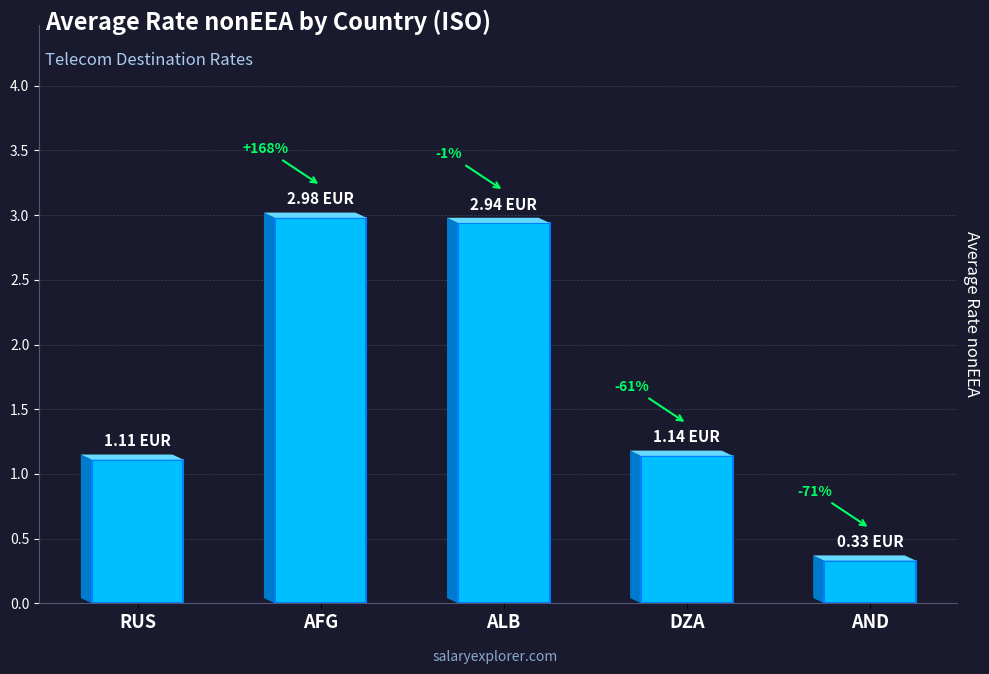

List the labels in order of value, largest first.

AFG, ALB, DZA, RUS, AND